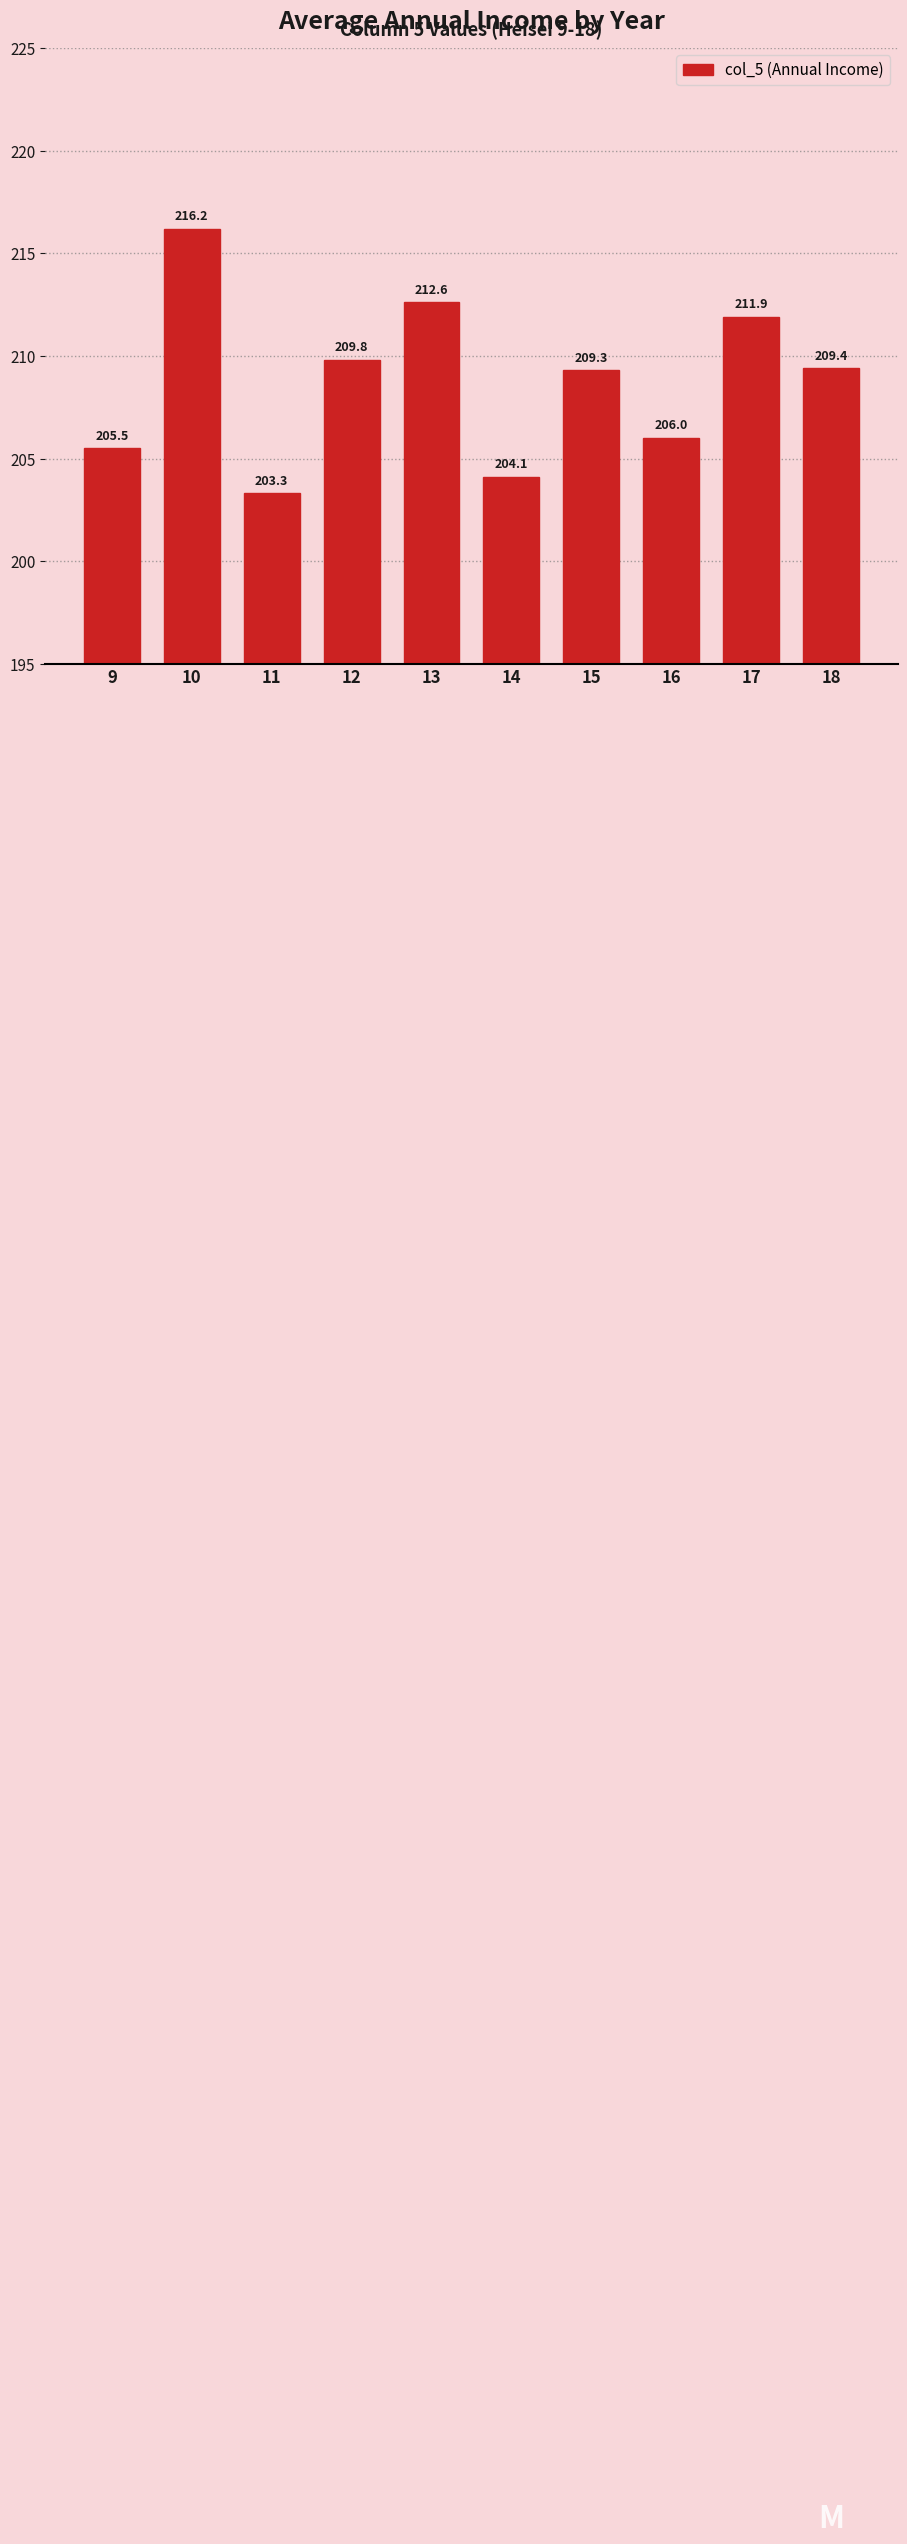

Reading left to right, extract all data points from this chart.

9=205.5	10=216.2	11=203.3	12=209.8	13=212.6	14=204.1	15=209.3	16=206.0	17=211.9	18=209.4